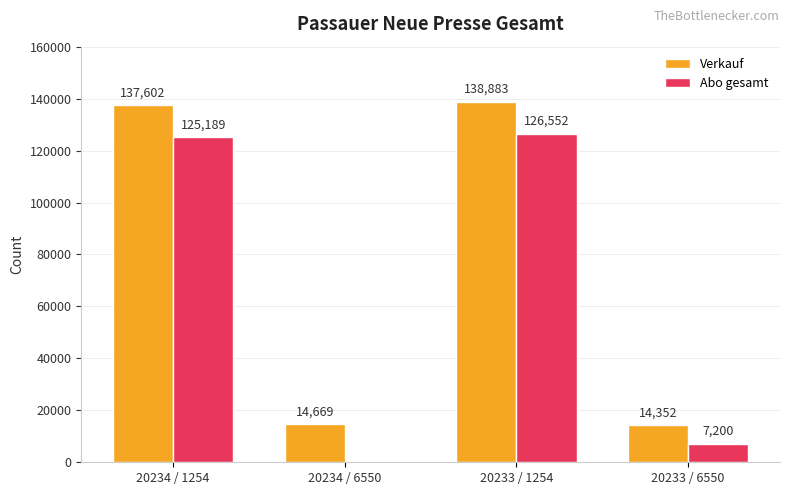

What is the sum of the Abo gesamt values at 20233 / 1254 and 20233 / 6550?

133752